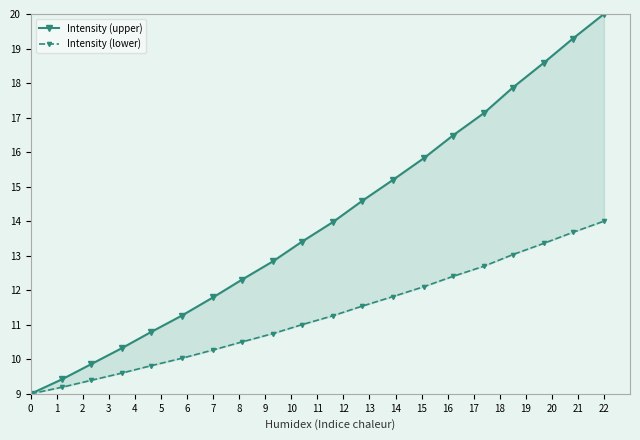

True or false: Intensity (lower) and Intensity (upper) cross at least once.

False